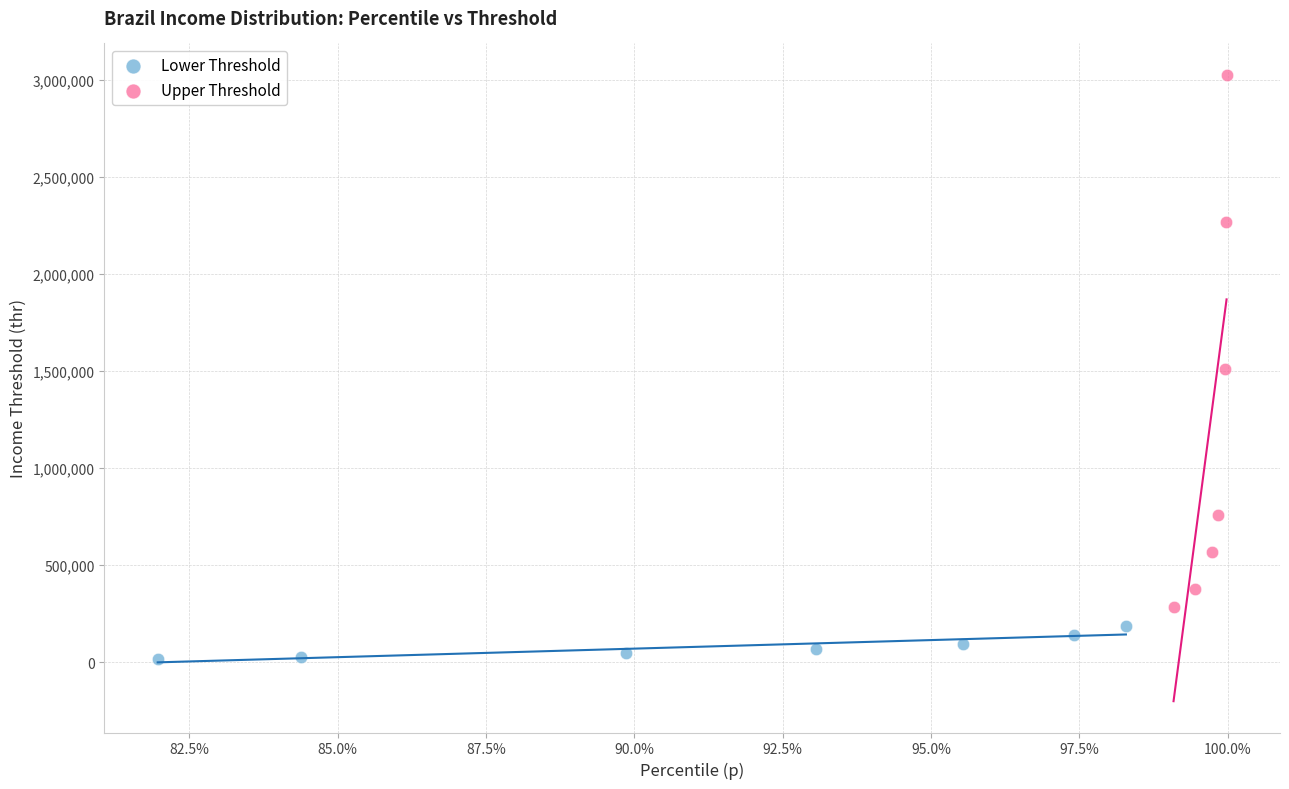

What are all the series names shown in the legend?

Lower Threshold, Upper Threshold